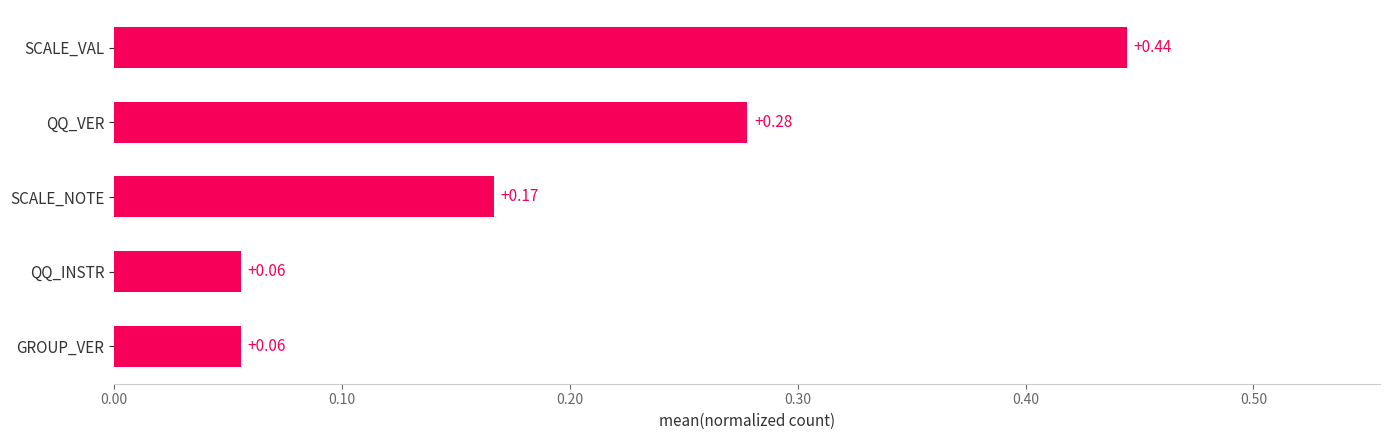

At which category does the chart reach its peak across all series?

SCALE_VAL